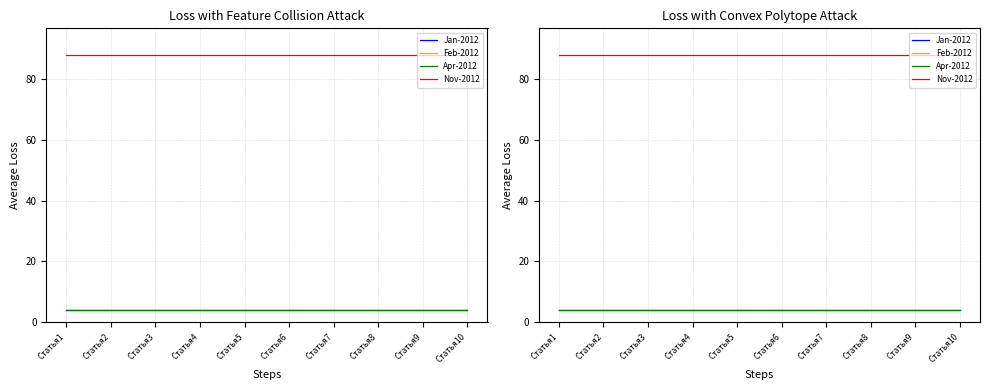

True or false: Feb-2012 and Jan-2012 cross at least once.

False